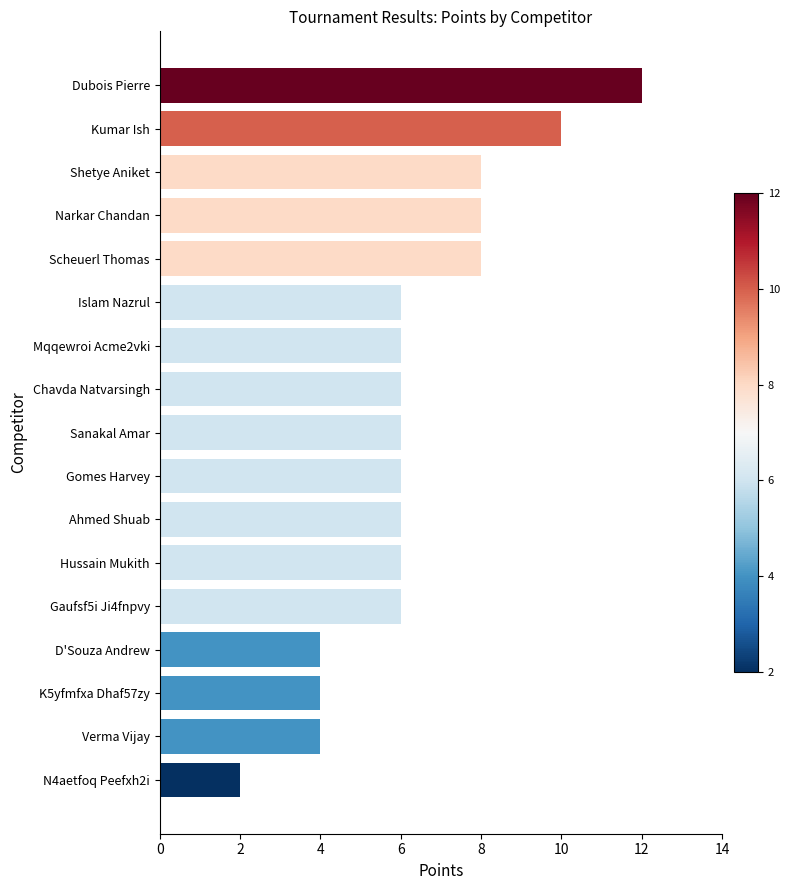

What is the label of the 12th bar from the top?

Hussain Mukith